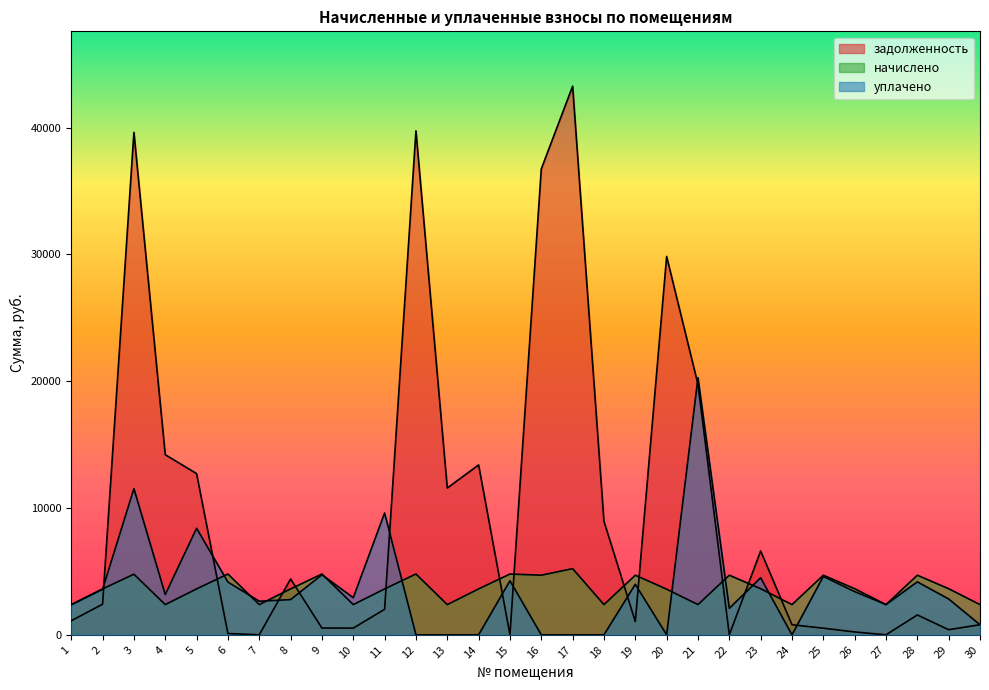

Reading right to left, transcribe all the data shown in this chart.

задолженность: 795.9	403.8	1567.2	0.0	226.1	522.4	795.6	6614.4	0.0	19756.8	29844.0	1044.8	8953.9	43273.9	36747.8	0.0	13398.4	11579.5	39752.2	2012.0	529.6	532.8	4402.4	0.0	99.9	12715.6	14206.8	39632.9	2414.4	1108.2
начислено: 2383.2	3636.0	4701.6	2383.2	3636.0	4701.6	2383.2	3636.0	4701.6	2383.2	3600.0	4701.6	2383.2	5220.0	4701.6	4795.2	3621.6	2383.2	4795.2	3621.6	2383.2	4795.2	3621.6	2383.2	4795.2	3621.6	2383.2	4780.8	3621.6	2383.2
уплачено: 794.4	2828.0	4177.6	2383.2	3408.8	4603.6	0.0	4500.0	2089.0	20286.4	0.0	3983.3	0.0	0.0	0.0	4262.4	0.0	0.0	0.0	9609.3	2929.3	4737.8	2778.5	2648.0	4162.5	8402.4	3177.6	11531.2	3590.6	2364.2